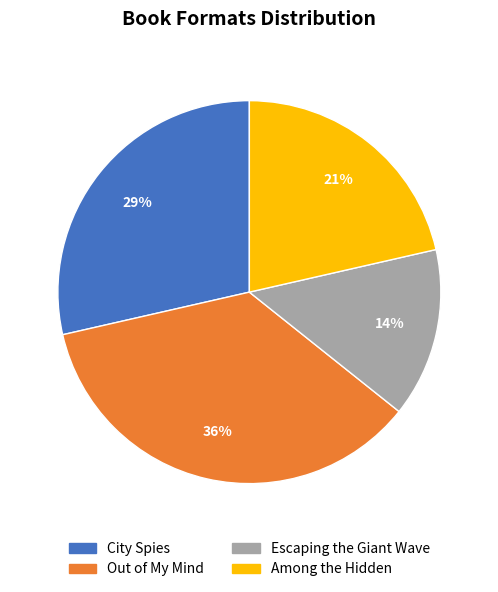

Which slice is the smallest?

Escaping the Giant Wave